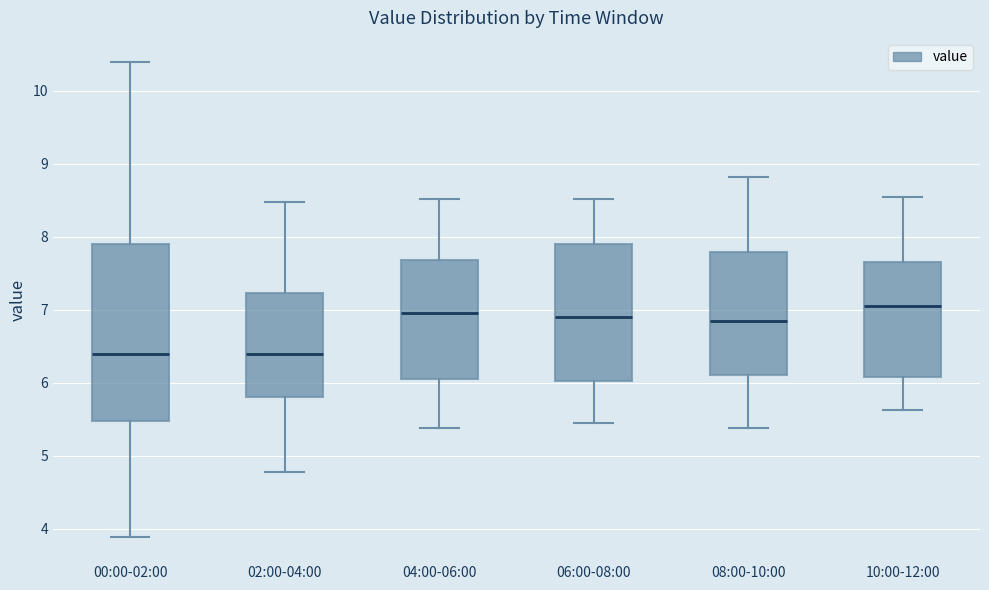

Which box's median line is the highest?

10:00-12:00